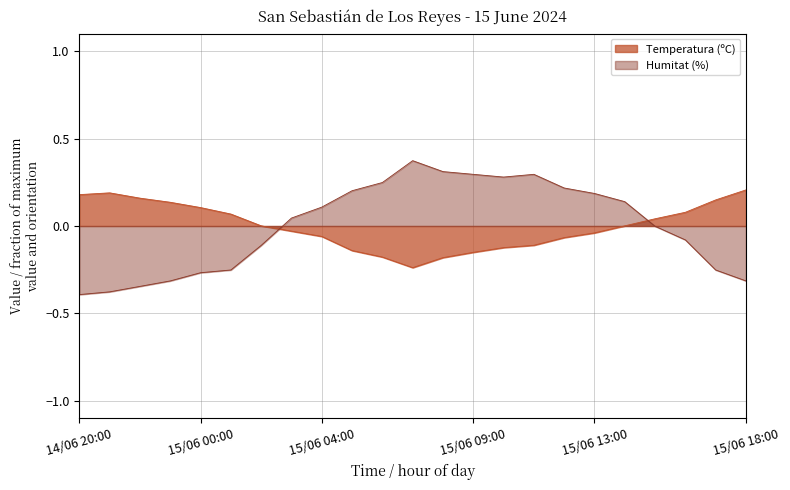

How many negative values does the Humitat (%) series have?

11